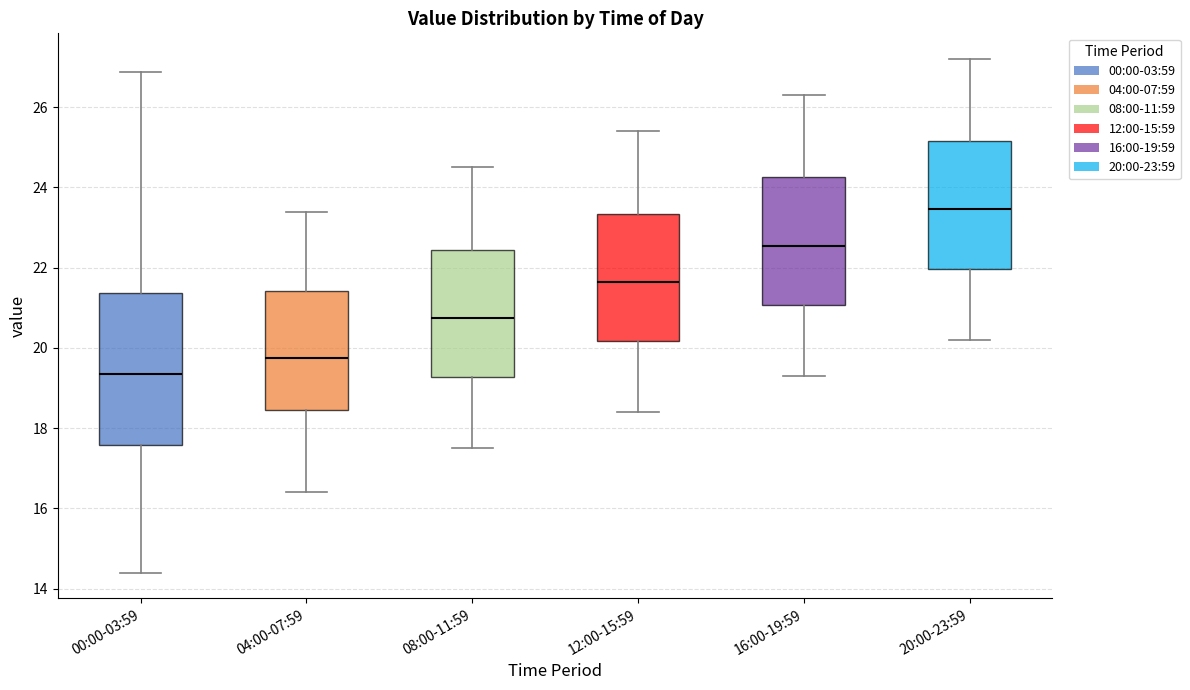

Where does the lower whisker of the box for 00:00-03:59 end on the y-axis? The values are not printed on the chart, so give them approximately, as read against the axis.

14.4